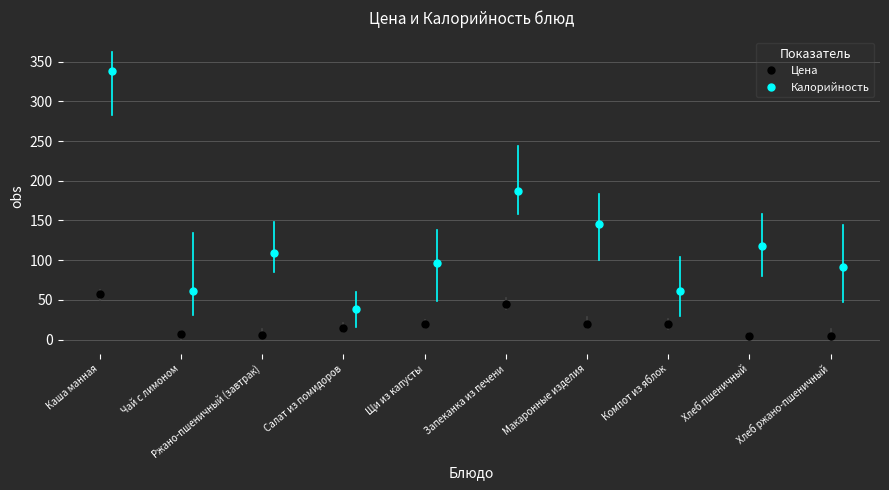

What is the difference between the second highest and second lowest values in the Калорийность series?

126.0